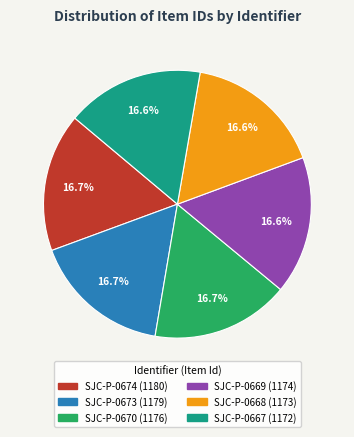

What is the ratio of the value at SJC-P-0669 to the value at SJC-P-0668?

1.0